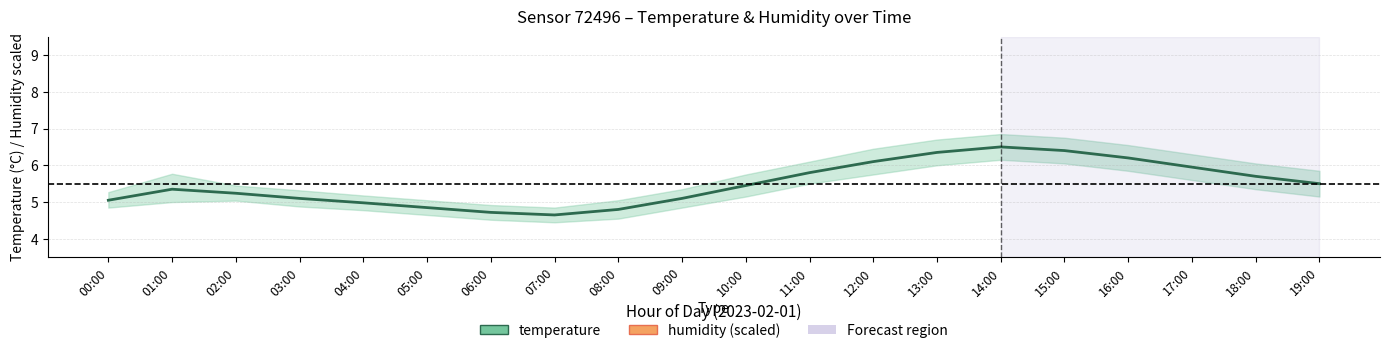

The value of humidity (scaled) at 19:00 is 0.3. True or false?

False